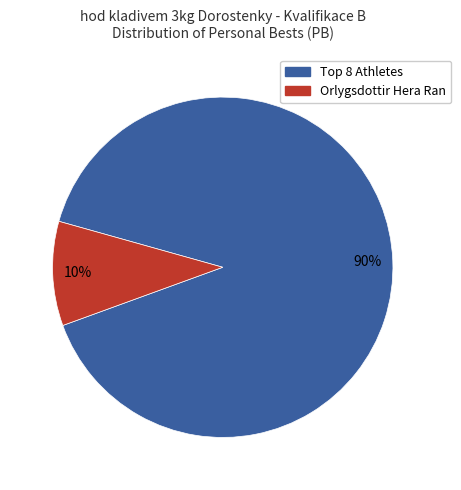

Count the number of slices in the pie.

2